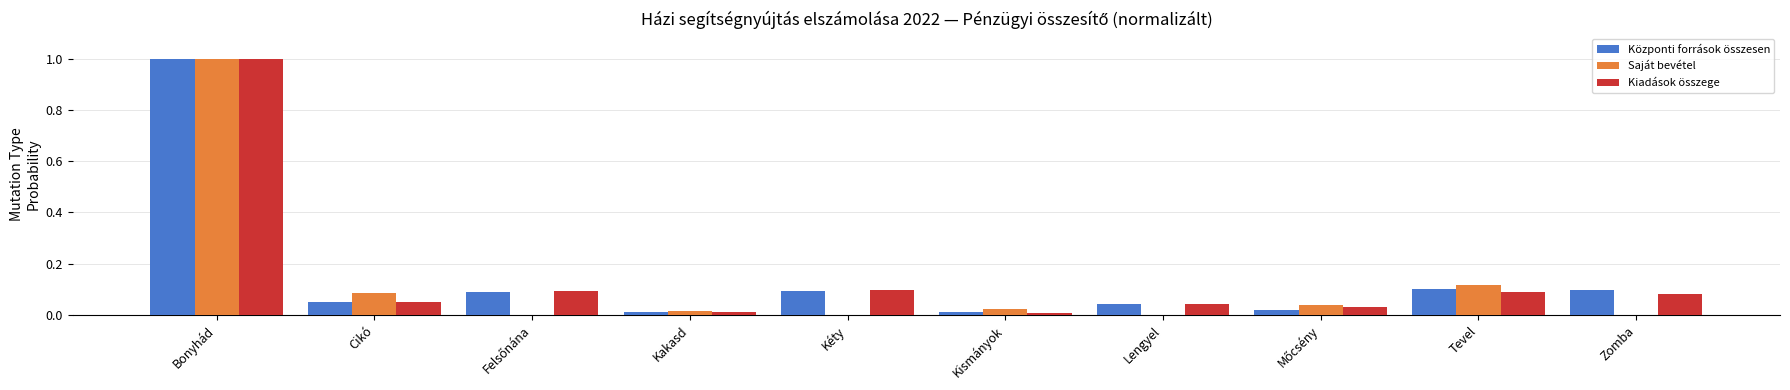

At which label does Központi források összesen reach its peak?

Bonyhád